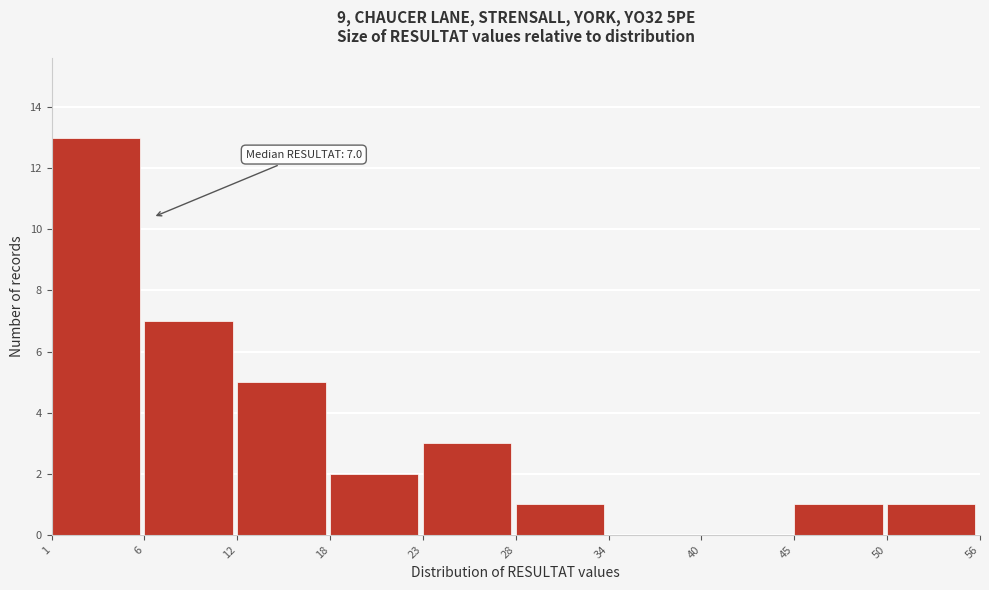

Over which range of the x-axis is the bar tallest?

1 to 6